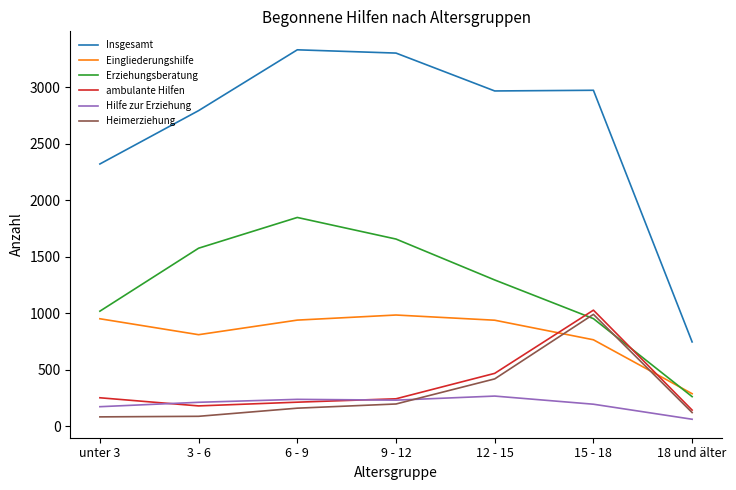

At which category does Eingliederungshilfe reach its first local valley?

3 - 6